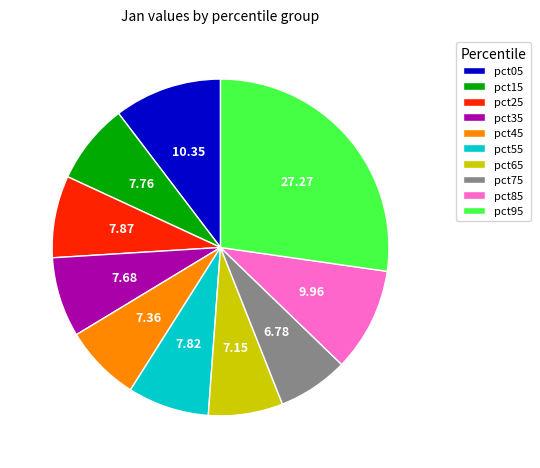

Is it true that pct85 is 2% of the pie?

False